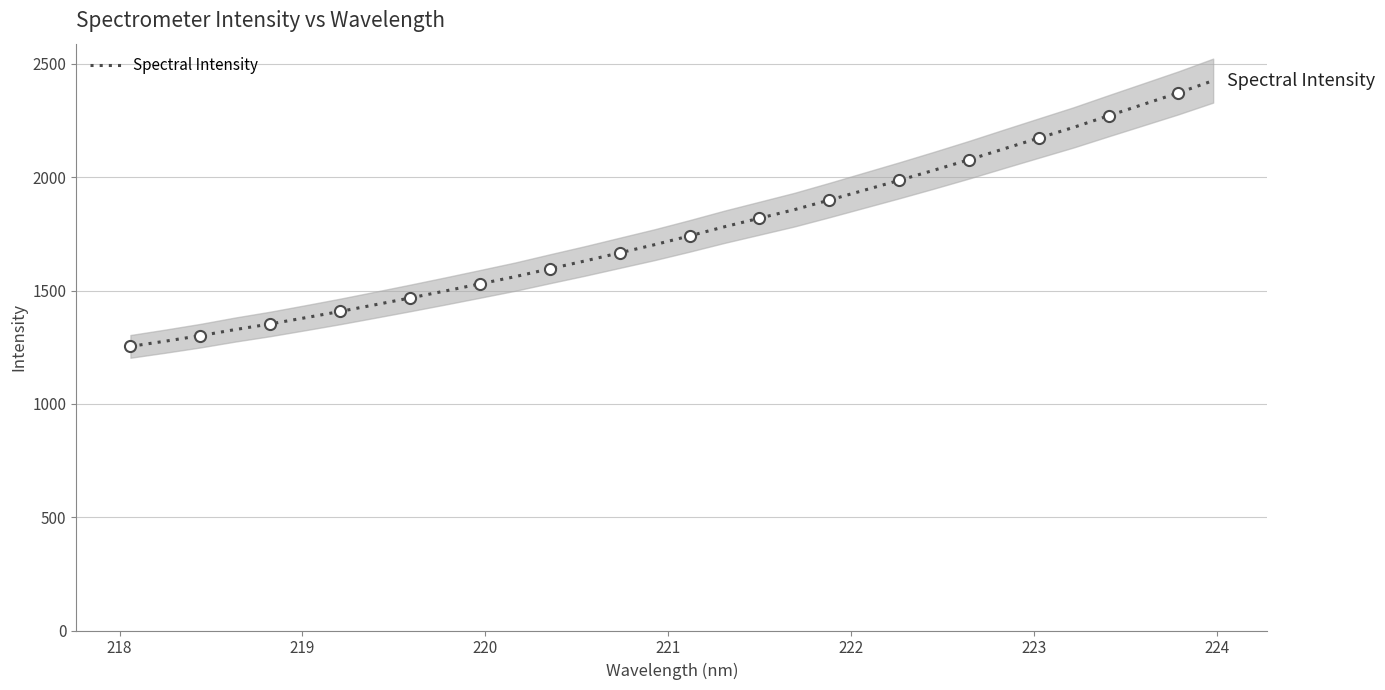

What is the minimum value for Spectral Intensity?

1253.7